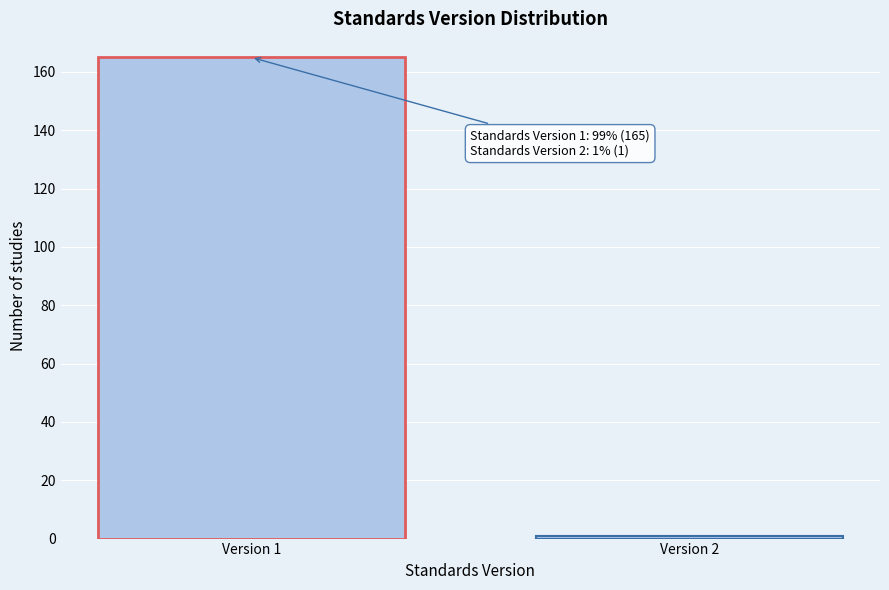

Reading left to right, transcribe all the data shown in this chart.

165	1